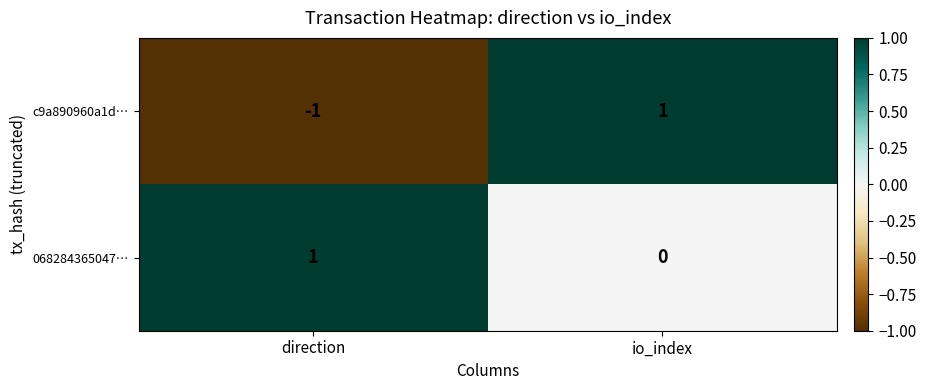

Rank the series by their average value, from highest to lowest.

068284365047…, c9a890960a1d…